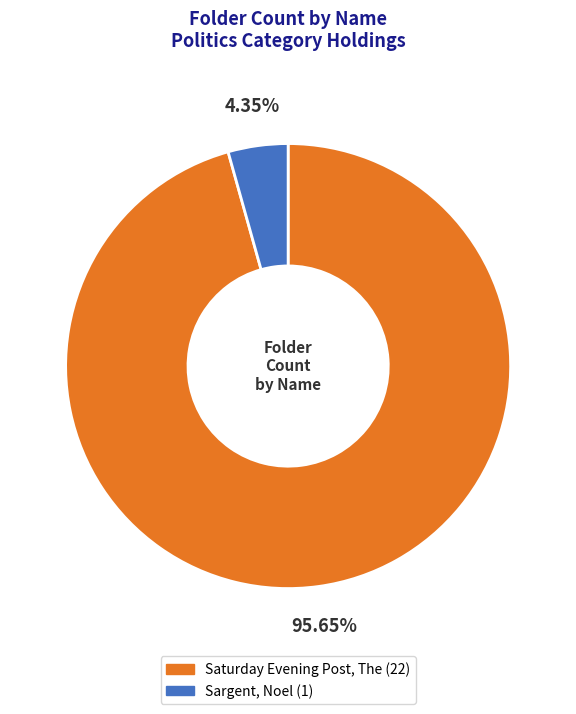

Which has a higher value, Sargent, Noel or Saturday Evening Post, The?

Saturday Evening Post, The